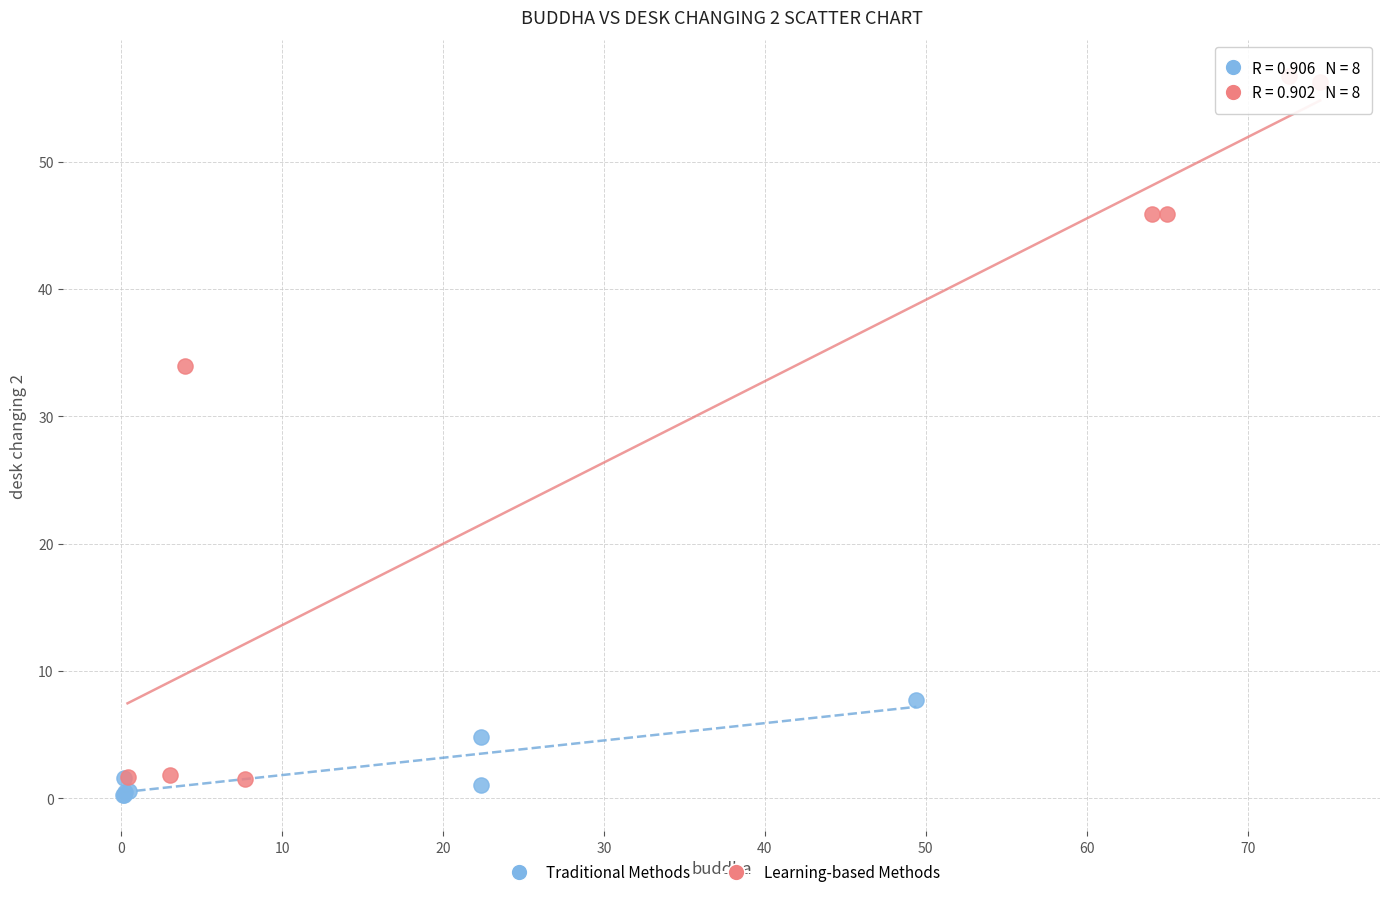

Which series reaches the maximum Y coordinate?

Learning-based Methods